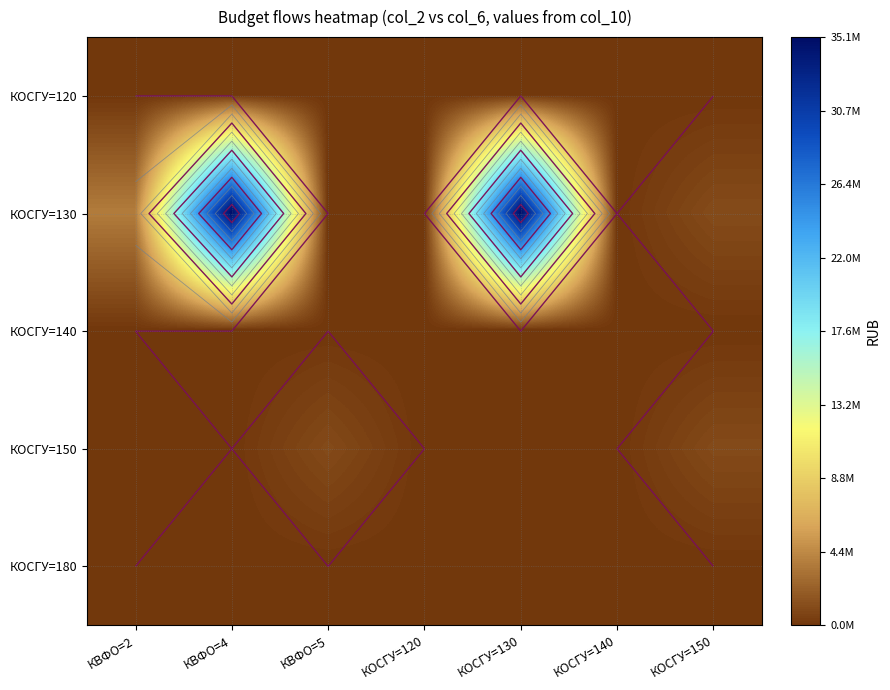

How many data points in КОСГУ=150 are above 0?

3